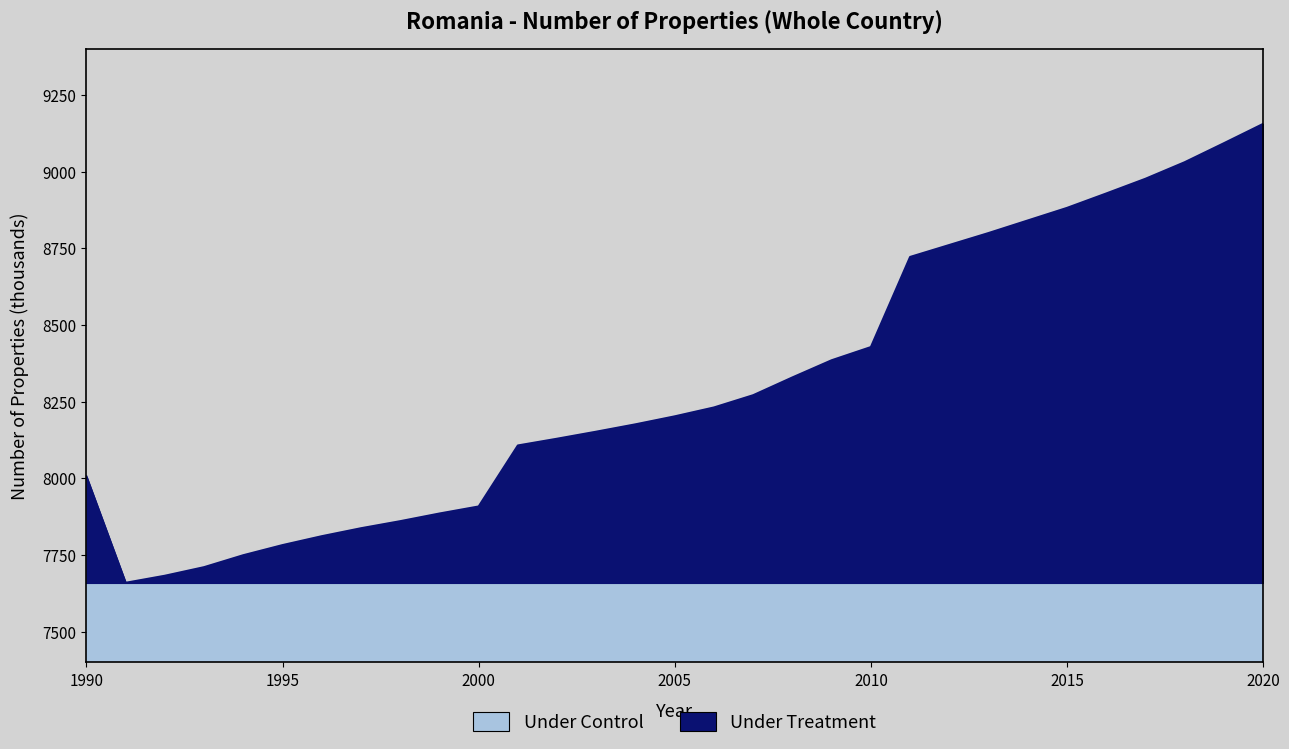

What is the change in value from 1999 to 2015?

+997